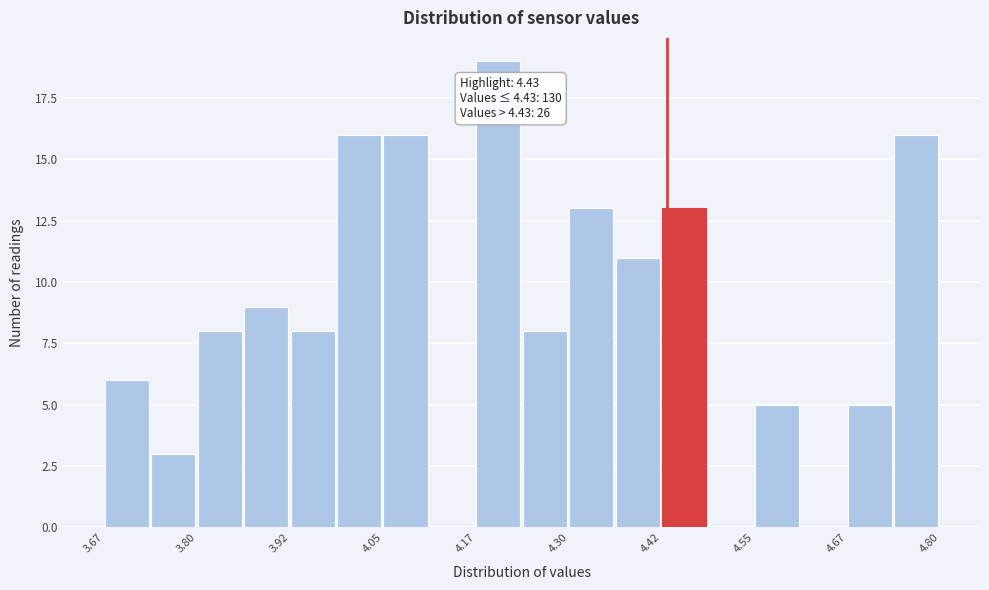

Around what value on the x-axis is the tallest bar? Give the approximate position of its centre, as read against the axis.

4.20